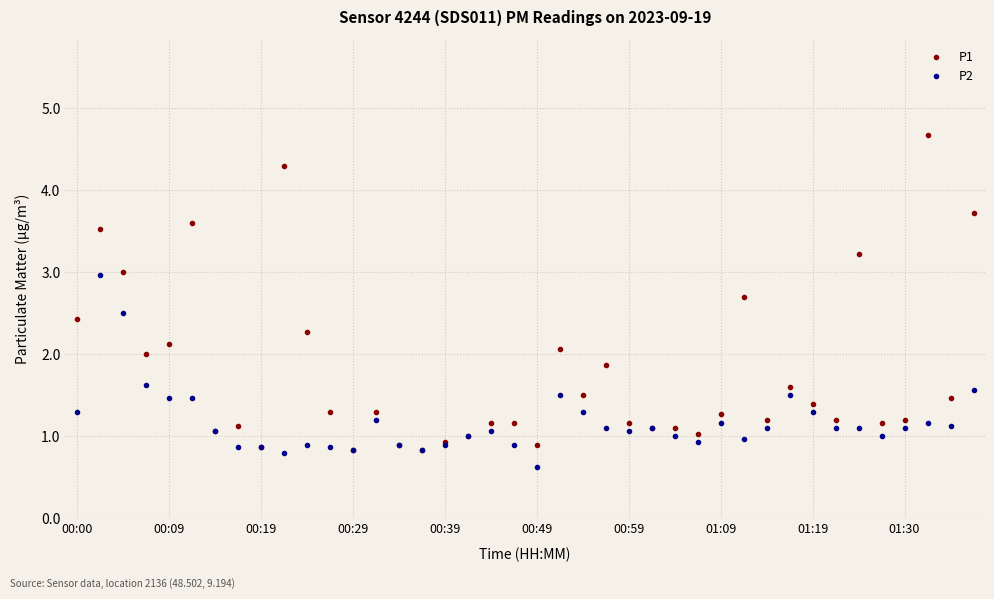

List the series in order of their overall mean, highest first.

P1, P2